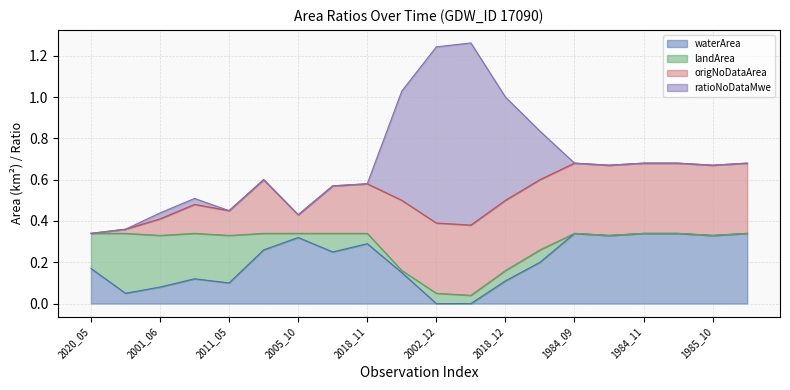

What is the value of the waterArea point at the 1st from the left?

0.2